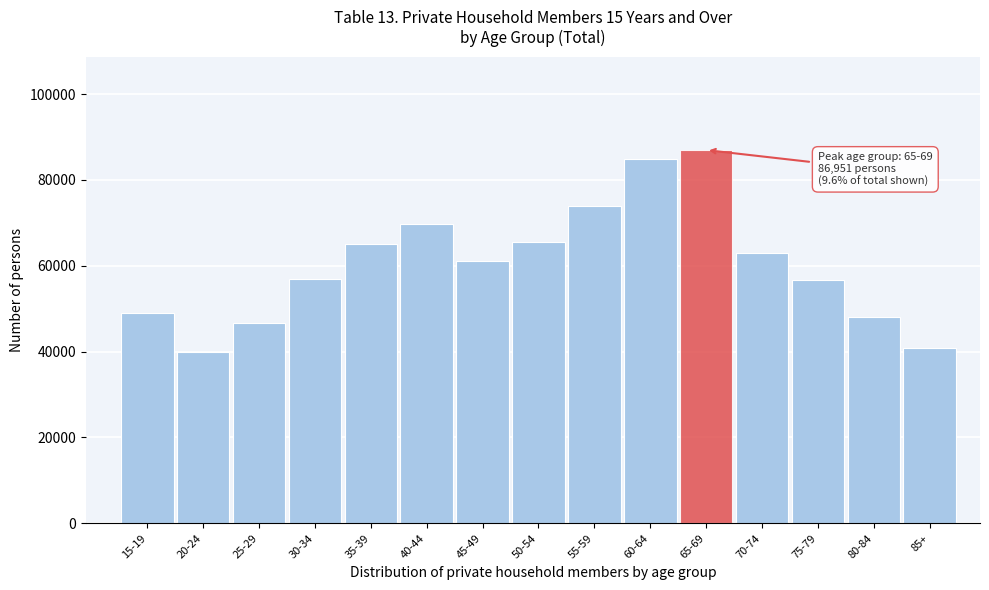

What is the label of the 7th bar from the right?

55-59